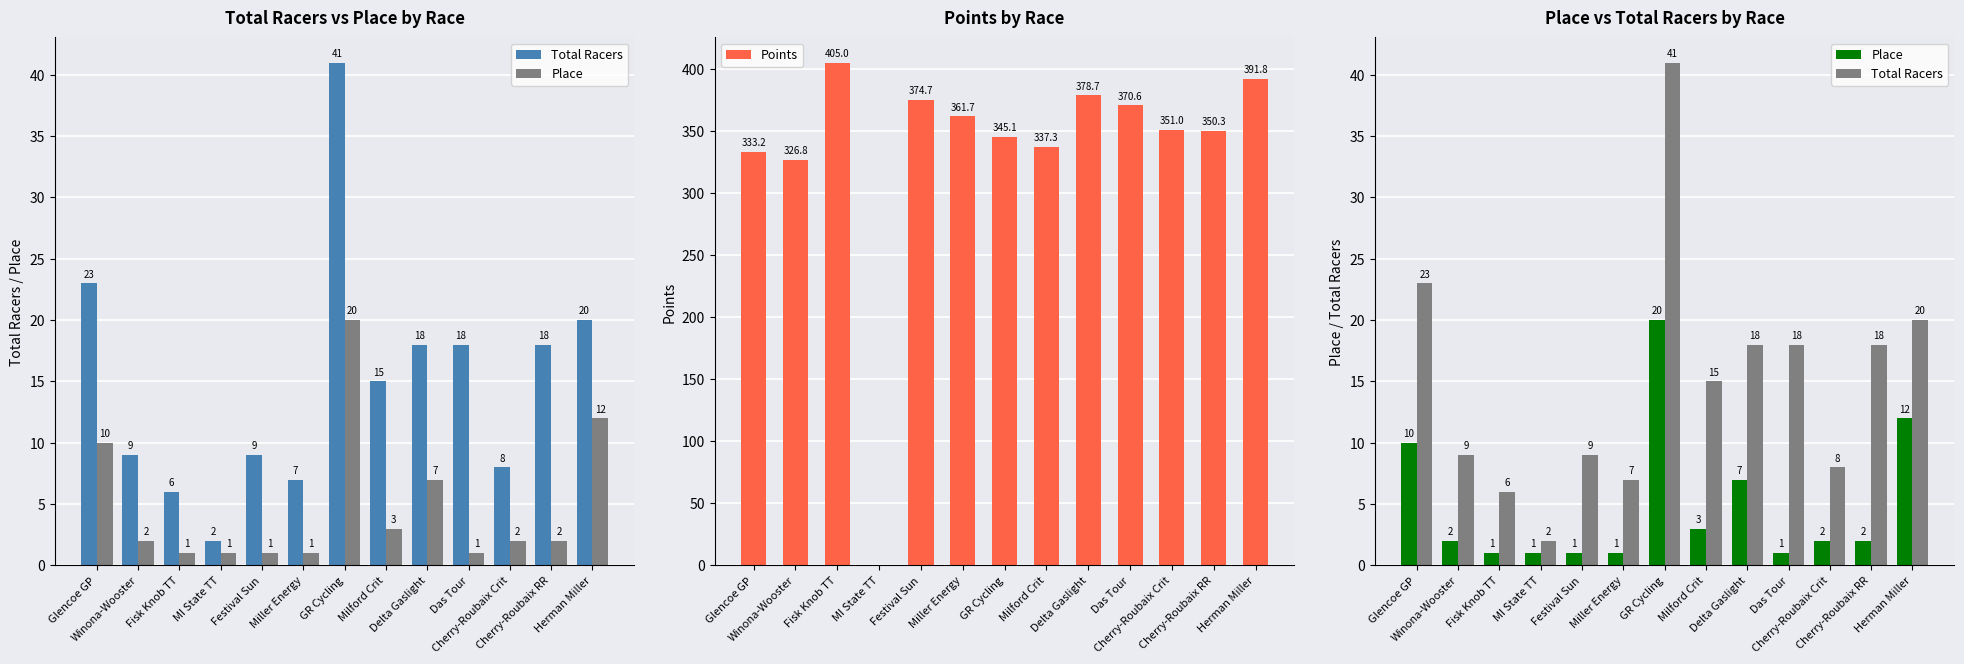

At which label does Place reach its peak?

GR Cycling